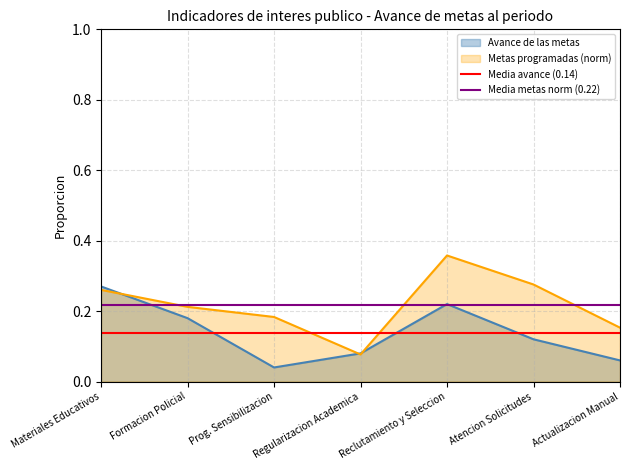

True or false: Avance de las metas has a value of 0.3 at Formacion Policial.

False